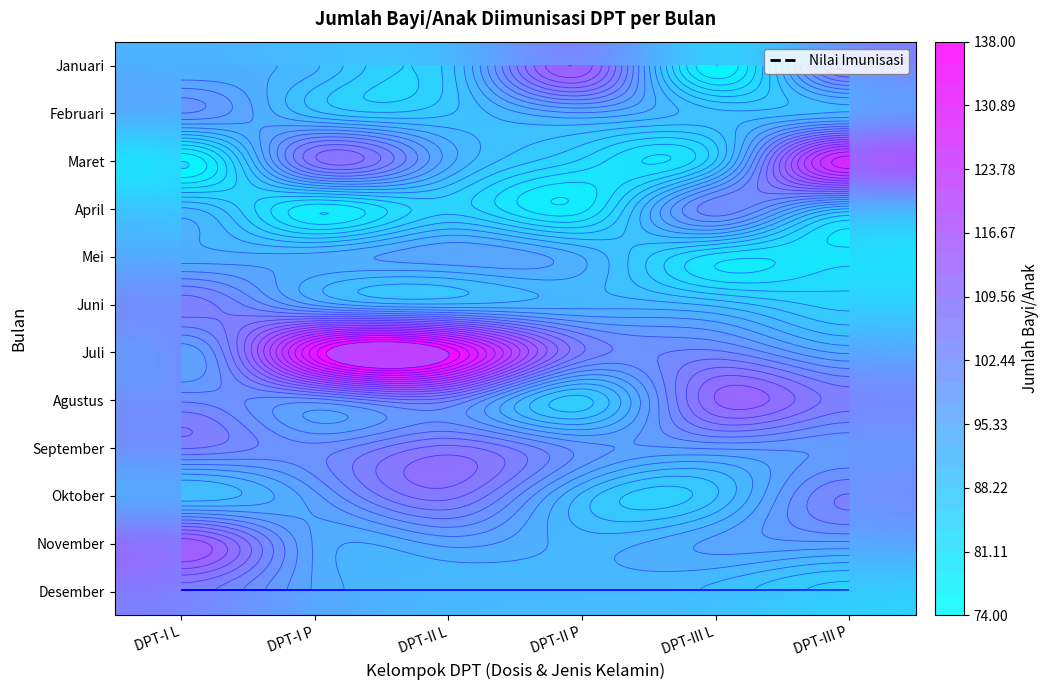

What is the total value across all series at DPT-II L?

1186